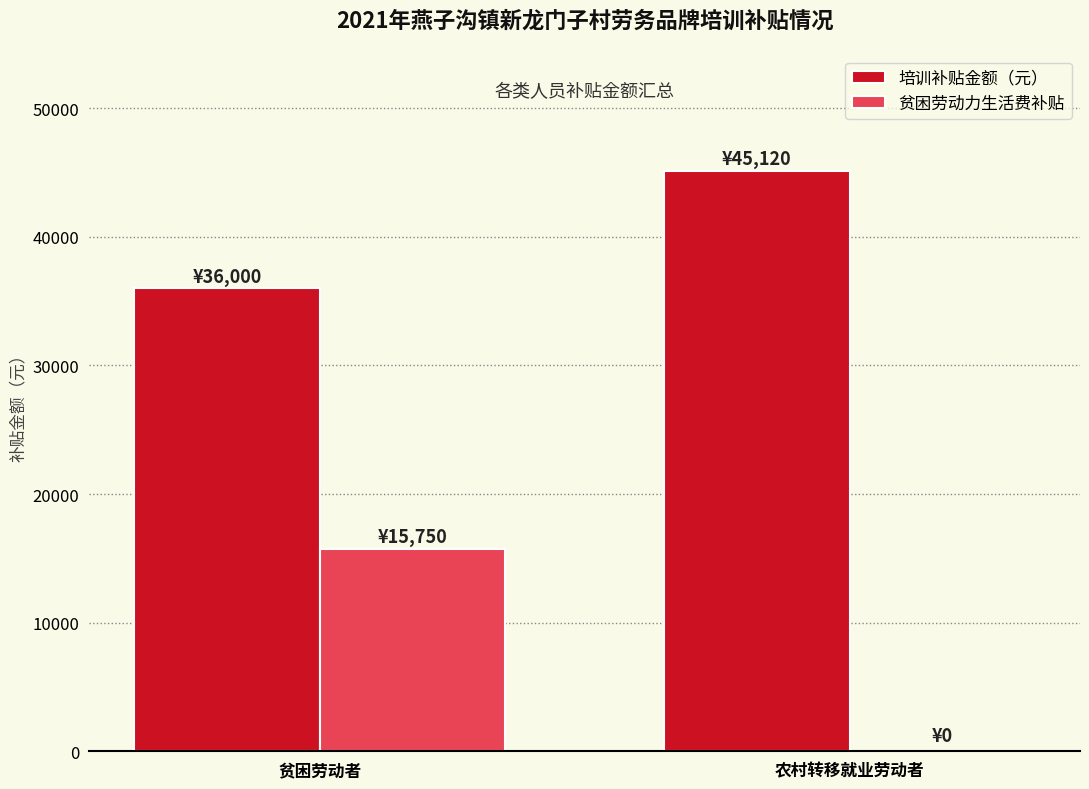

What is the approximate value of 贫困劳动力生活费补贴 at 贫困劳动者?

15750